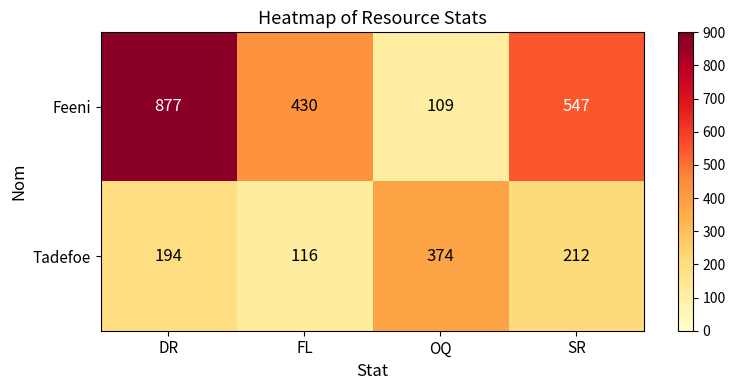

What is the total value across all series at DR?

1071